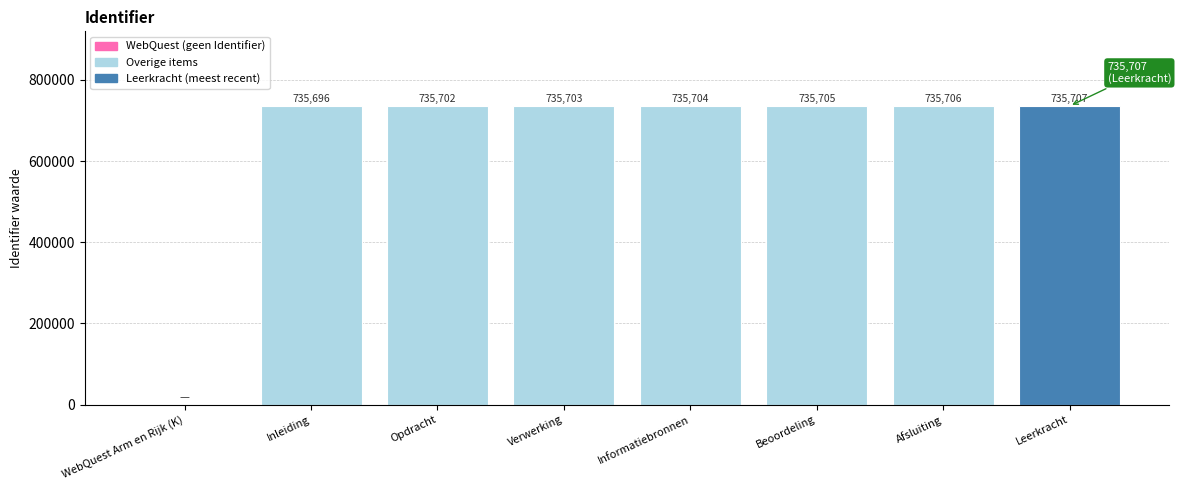

What is the greatest value displayed?

735707